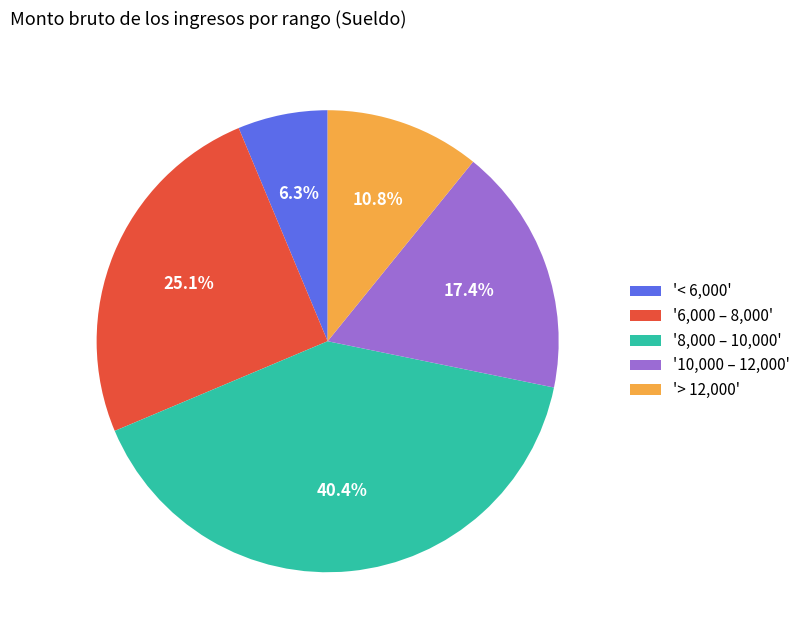

Between '8,000 – 10,000' and '10,000 – 12,000', which is larger?

'8,000 – 10,000'